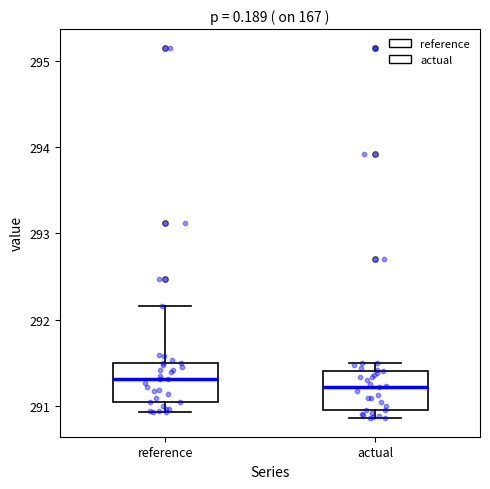

Where does the median line of the box for actual sit on the y-axis? The values are not printed on the chart, so give them approximately, as read against the axis.

291.2